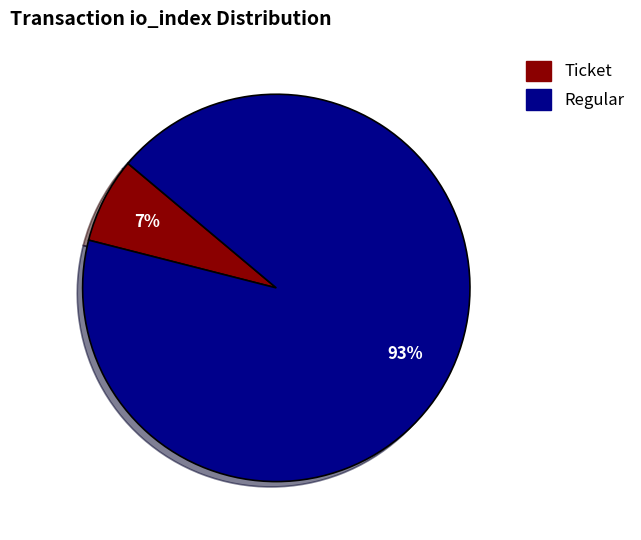

Which category accounts for the majority?

Regular